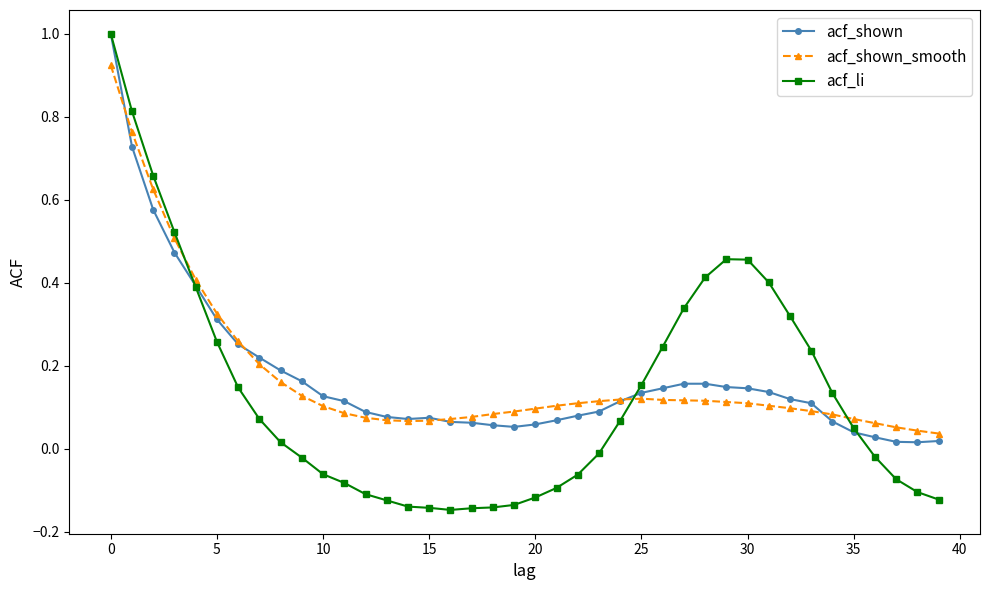

What is the maximum value for acf_li?

1.0